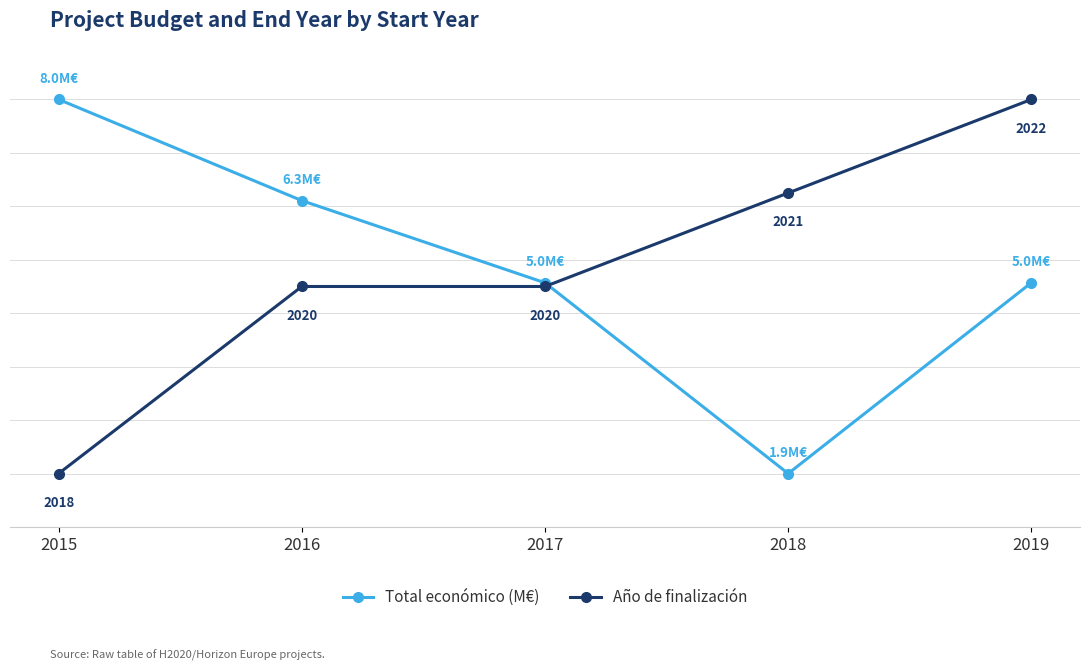

Between 2017 and 2018, which series saw the biggest shift?

Total económico (M€)